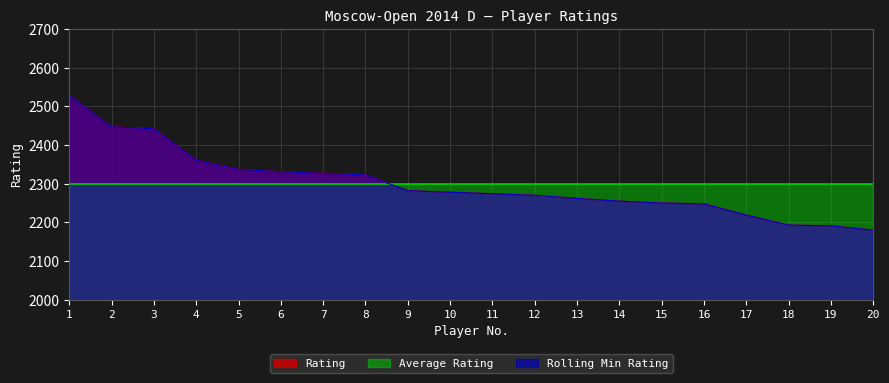

List the labels in order of value, smallest first.

20, 19, 18, 17, 16, 15, 14, 13, 12, 11, 10, 9, 8, 7, 6, 5, 4, 3, 2, 1